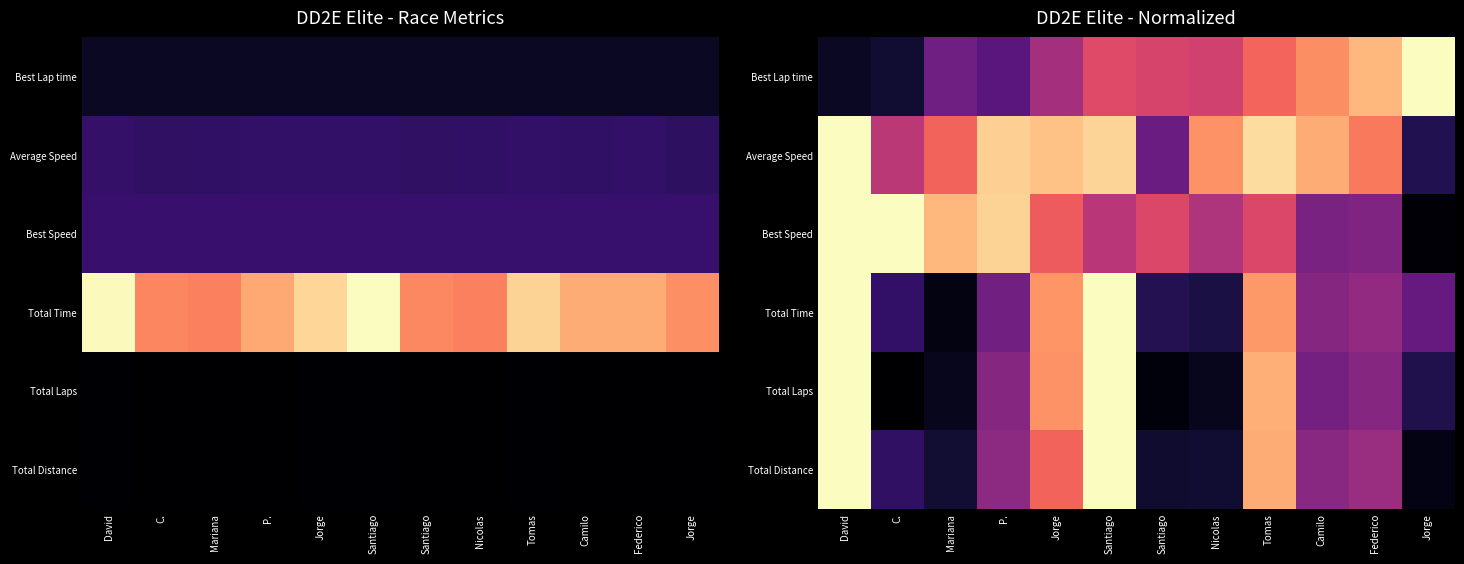

The Best Speed series shows 0.0 at Jorge. True or false?

False